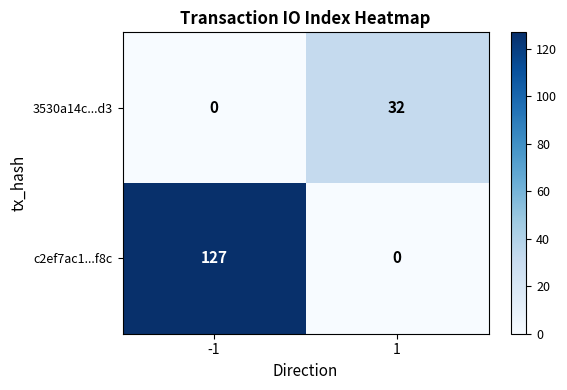

What is the sum of the c2ef7ac1...f8c values at 1 and -1?

127